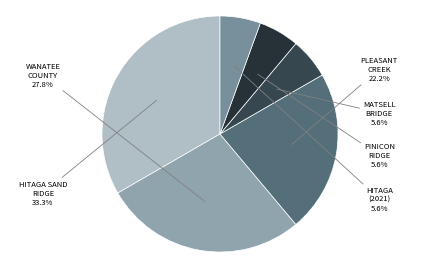

What is the total percentage of WANATEE COUNTY and PLEASANT CREEK?

50.0%